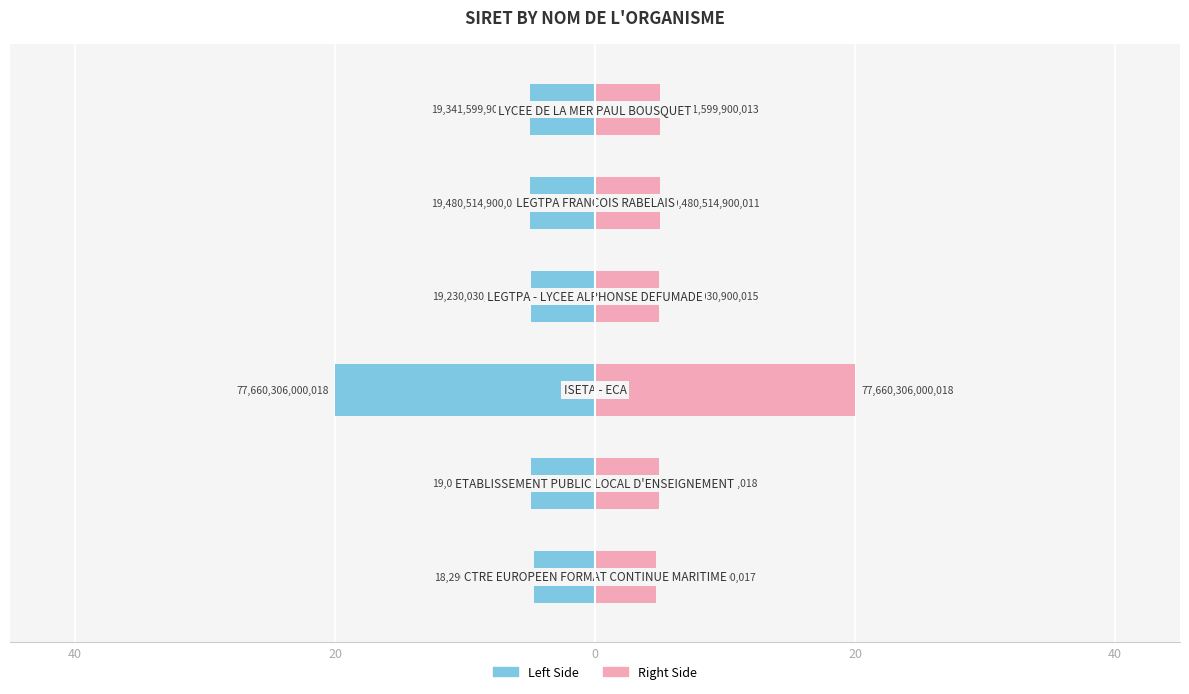

Rank the series by their maximum value, from highest to lowest.

Right (SIRET/2), Left (SIRET/2)